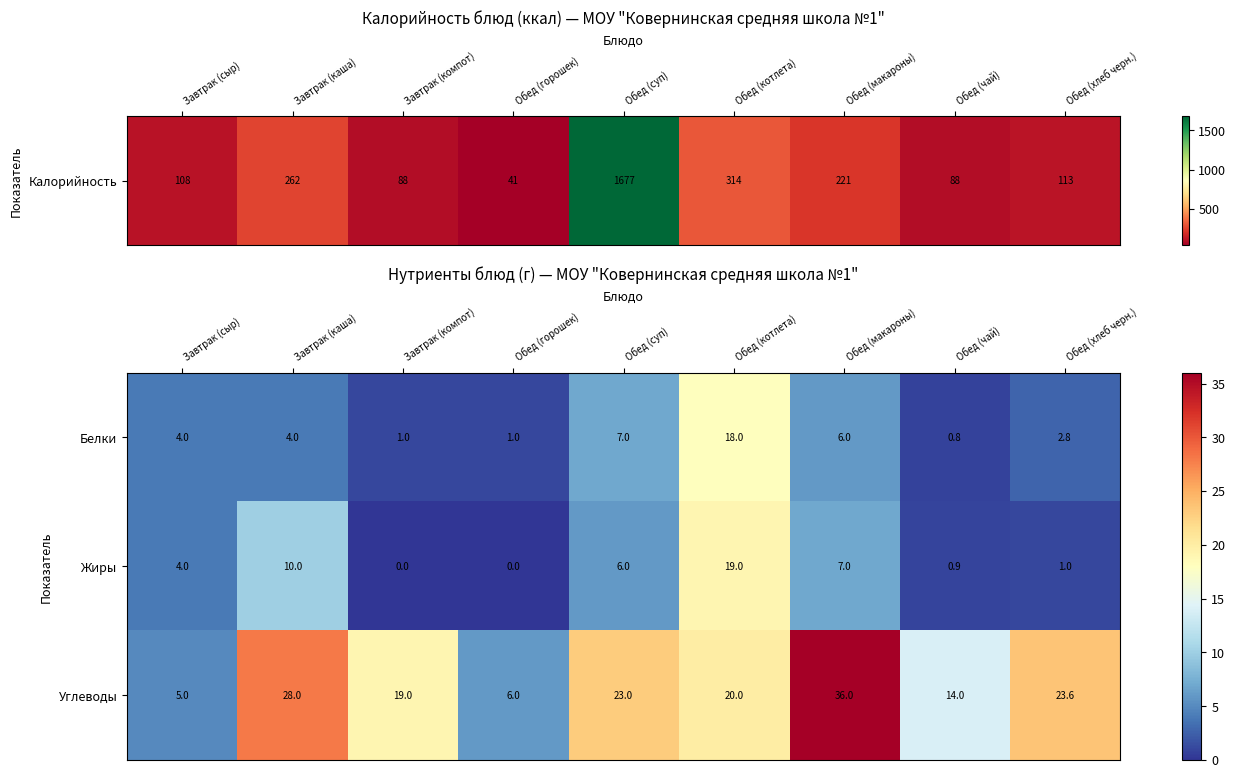

What is the difference between the maximum and minimum values in the Углеводы series?

31.0